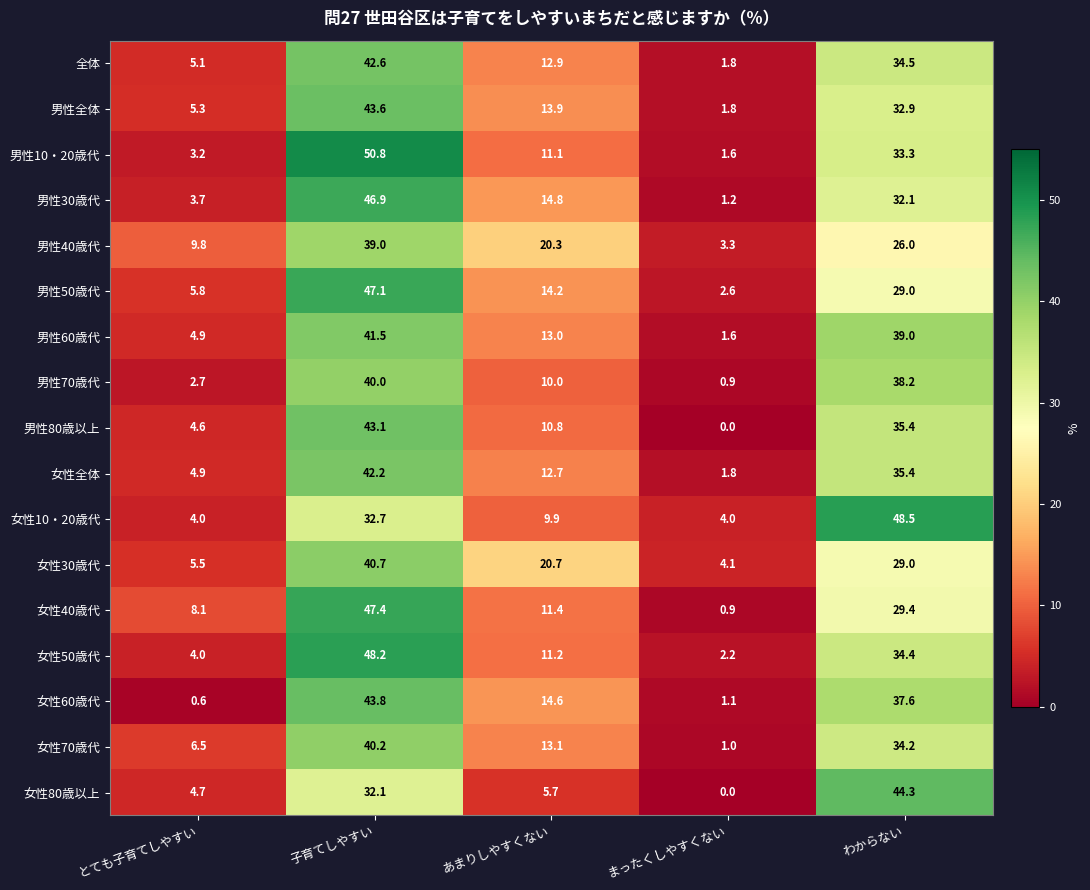

Count the number of data series in this chart.

17